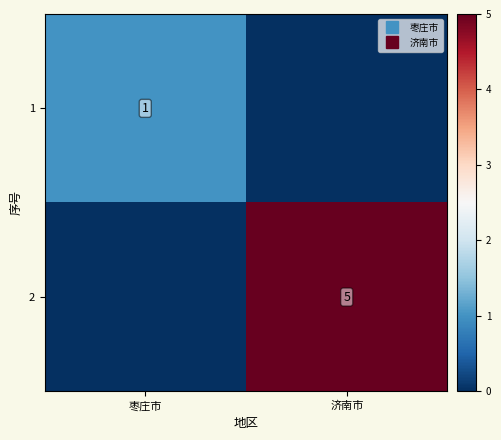

At which category is the sum across all series the highest?

济南市